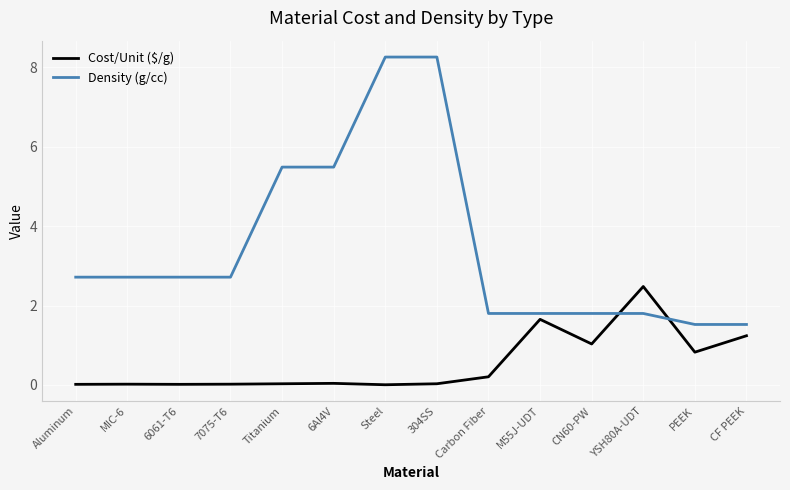

What is the difference between the Density (g/cc) values at 7075-T6 and M55J-UDT?

0.9